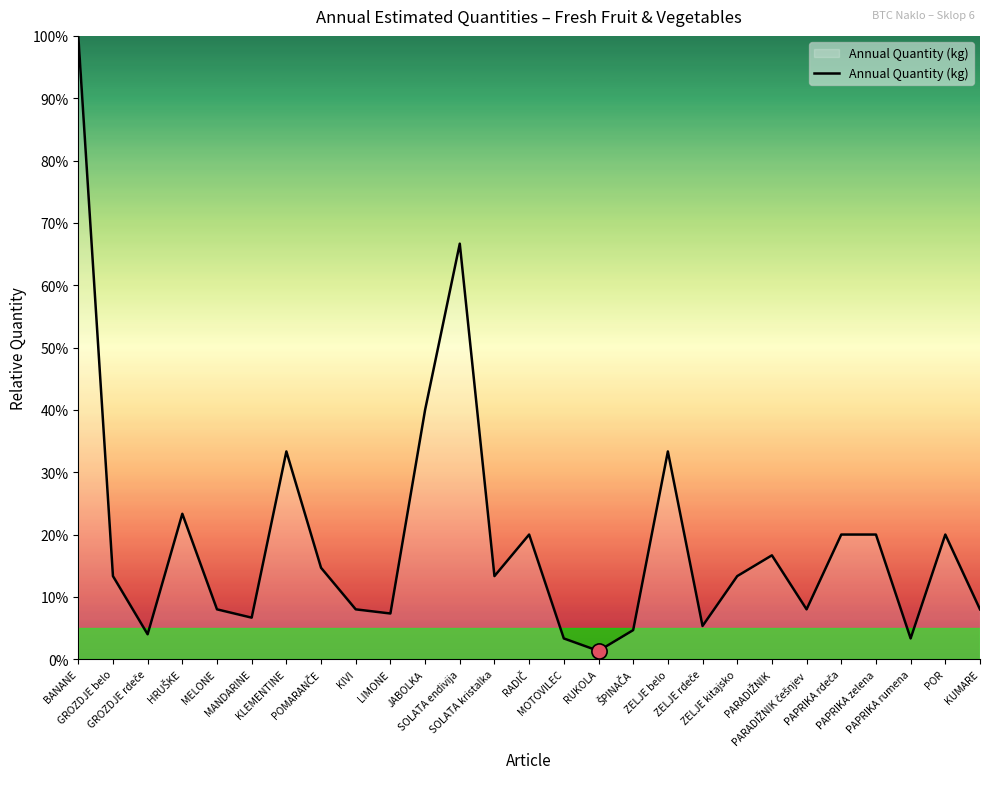

What is the greatest value displayed?

100.0